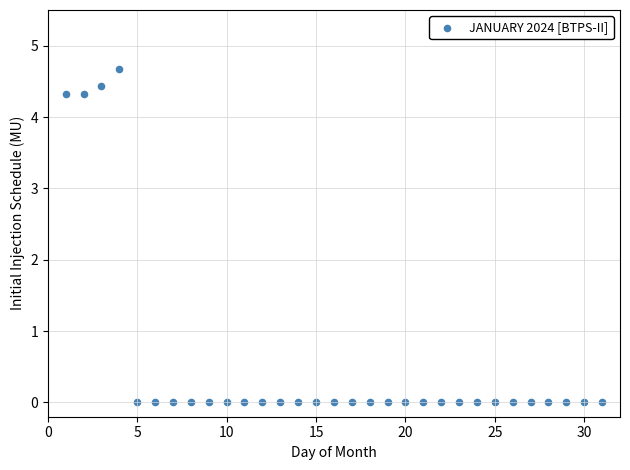

What is the range of Y values (max minus min)?

4.7